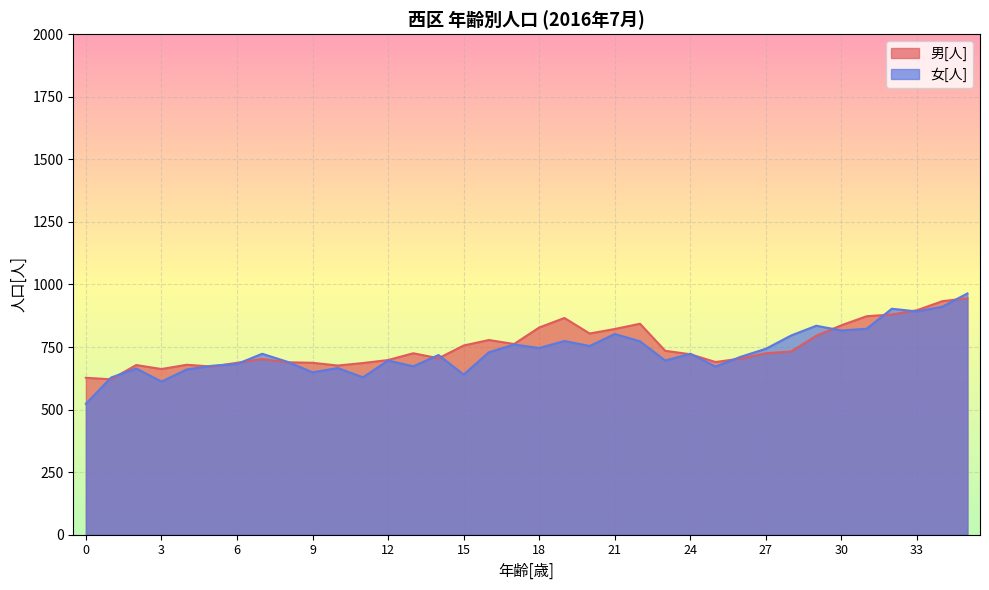

How many values in the 女[人] series are below 723?

18